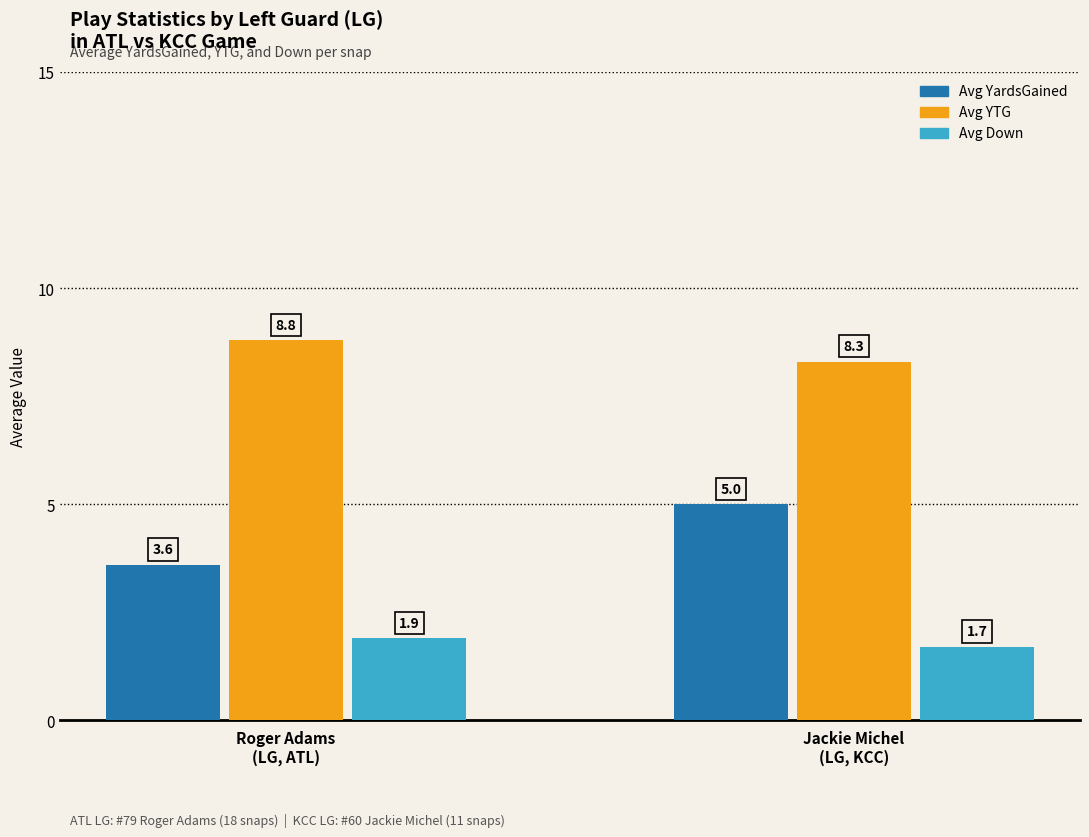

The Avg Down series shows 3.0 at Roger Adams
(LG, ATL). True or false?

False